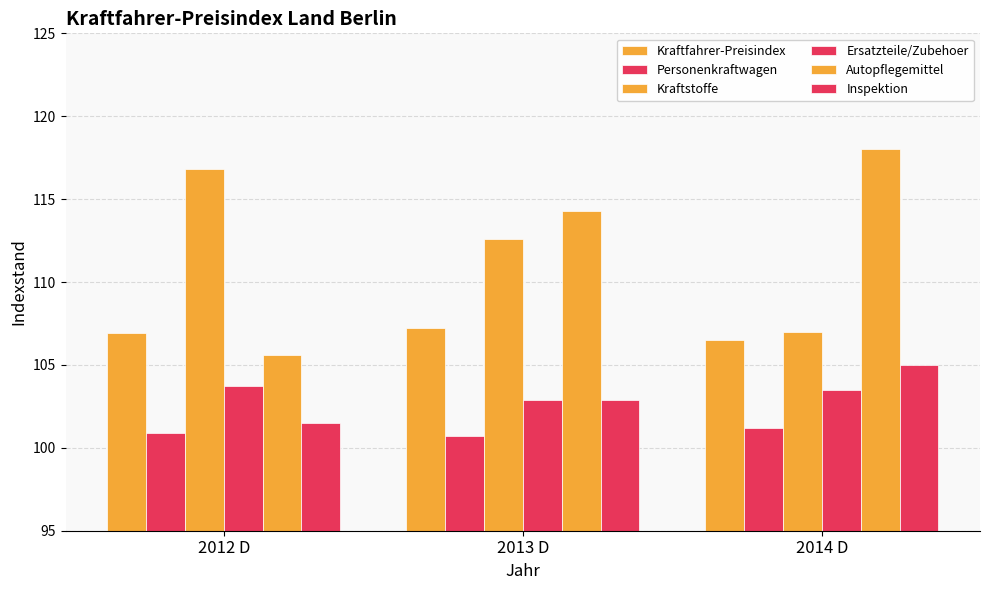

How many categories are shown in the chart?

3